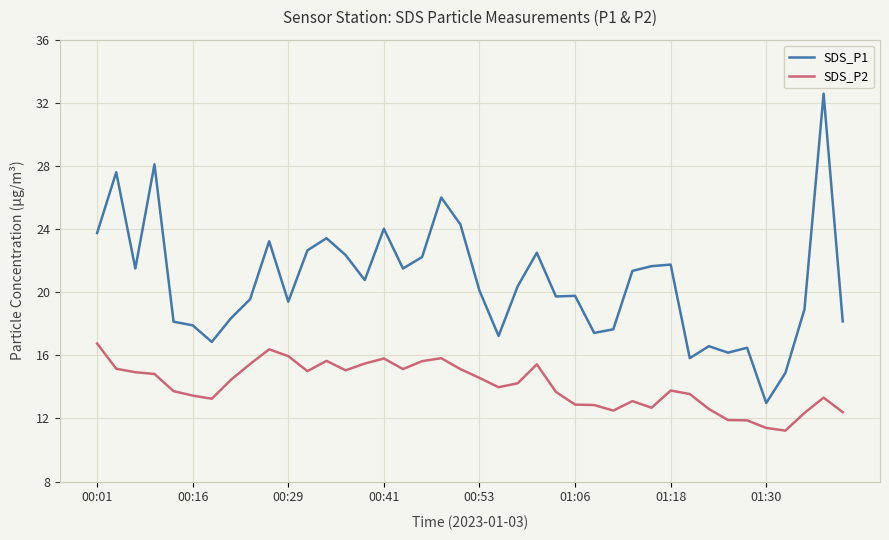

Which series has the largest range (max minus min)?

SDS_P1